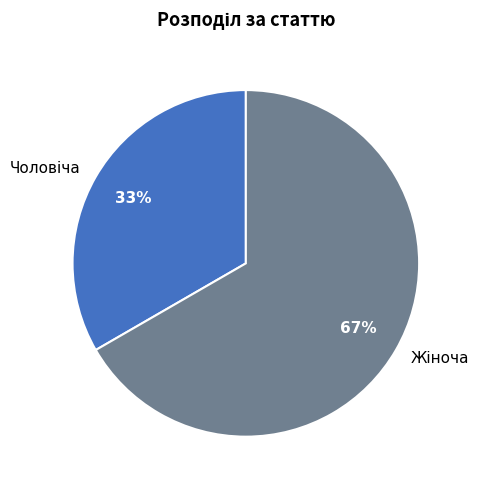

To the nearest percent, what is the average slice percentage?

50%